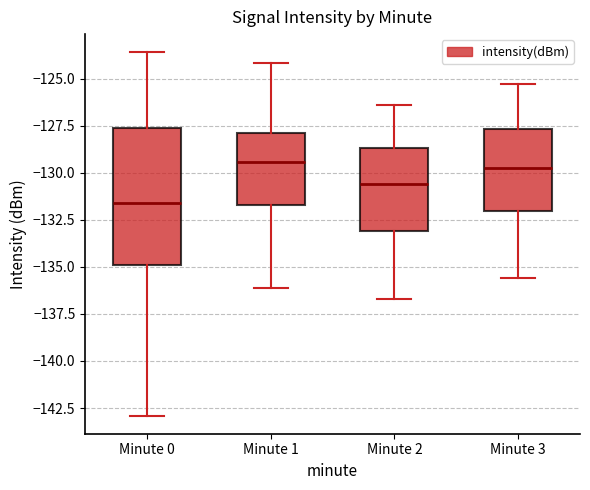

Reading left to right, transcribe this box plot: for each box, give where its median line is, the range the box spans, and where its two whiskers end, as read against the y-axis. The values are not printed on the chart, so give them approximately, as read against the axis.

Minute 0: median -131.5, box -135.0 to -127.5, whiskers -143.0 to -123.5
Minute 1: median -129.5, box -131.5 to -128.0, whiskers -136.0 to -124.0
Minute 2: median -130.5, box -133.0 to -128.5, whiskers -136.5 to -126.5
Minute 3: median -129.5, box -132.0 to -127.5, whiskers -135.5 to -125.5